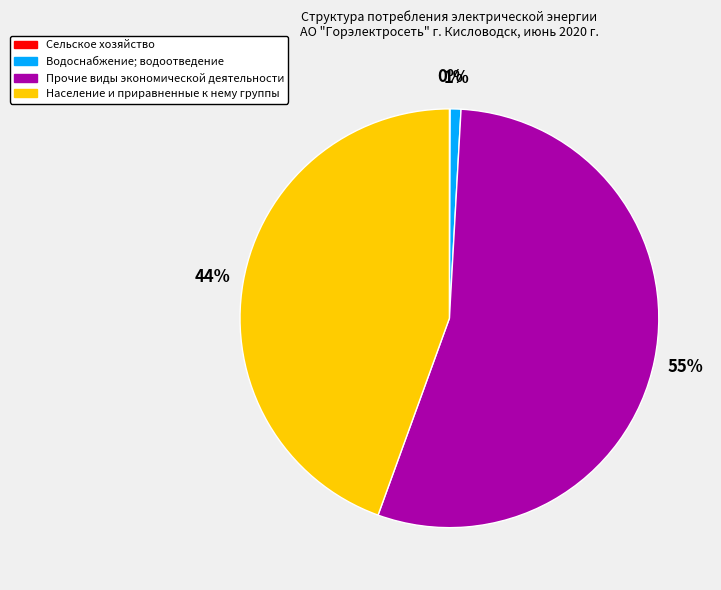

To the nearest percent, what is the difference between the largest and smallest slice percentages?

55%